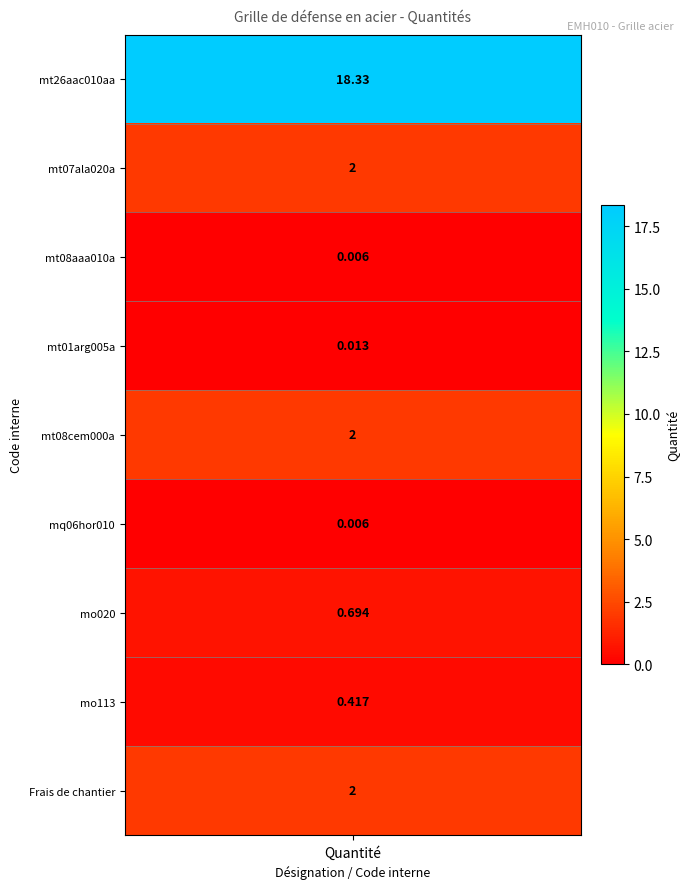

Between mt08cem000a and mt07ala020a, which is larger?

mt08cem000a